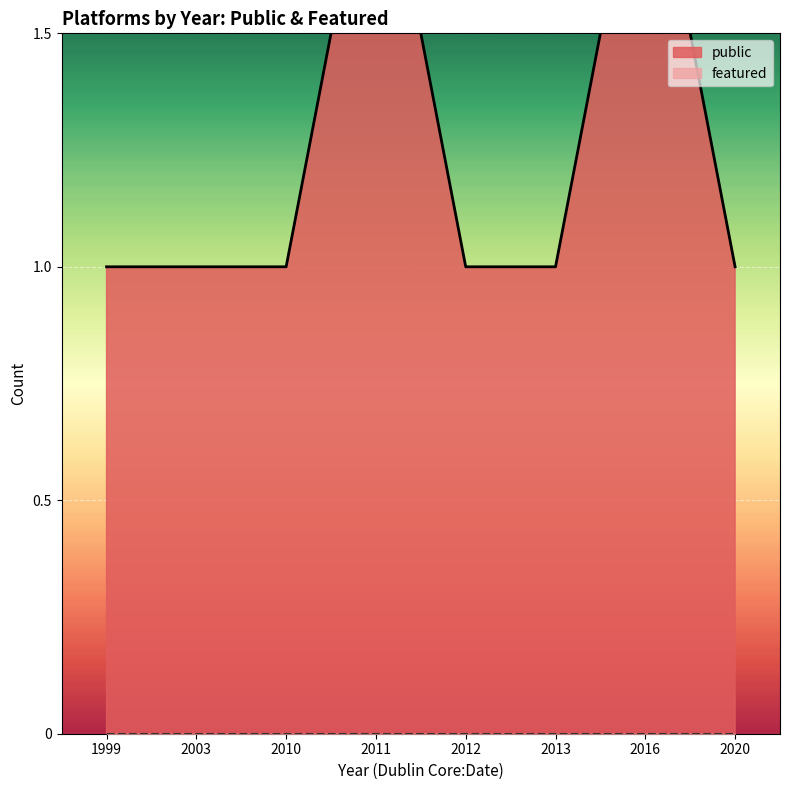

True or false: featured and public intersect in this chart.

False